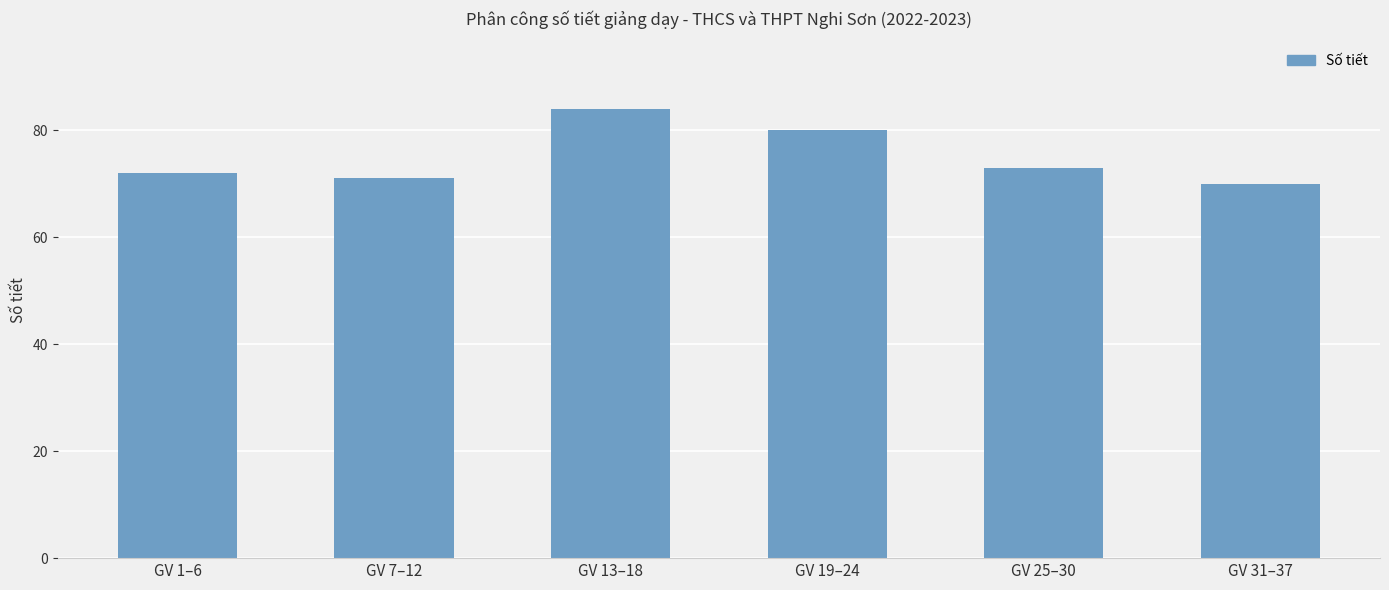

What is the greatest value displayed?

84